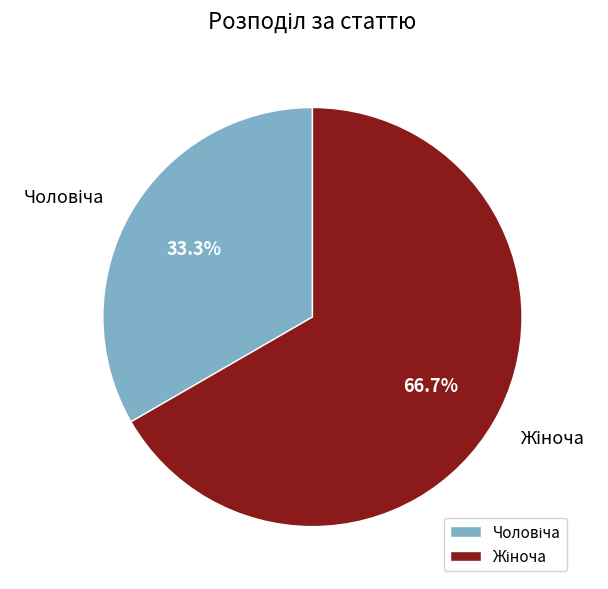

How many slices are in this pie chart?

2